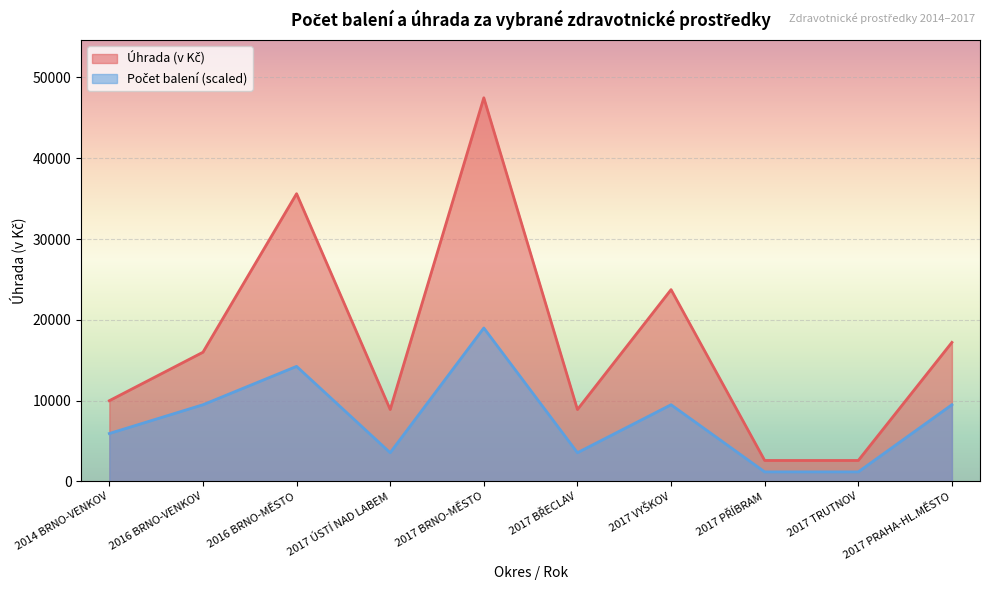

What is the difference between the maximum and minimum values in the Úhrada (v Kč) series?

44873.8